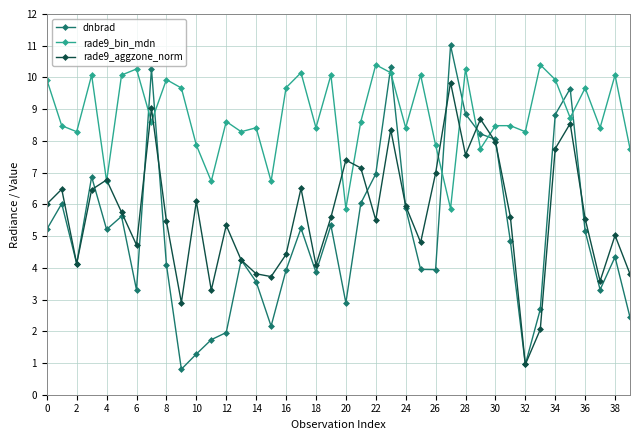

Which series has the largest range (max minus min)?

dnbrad